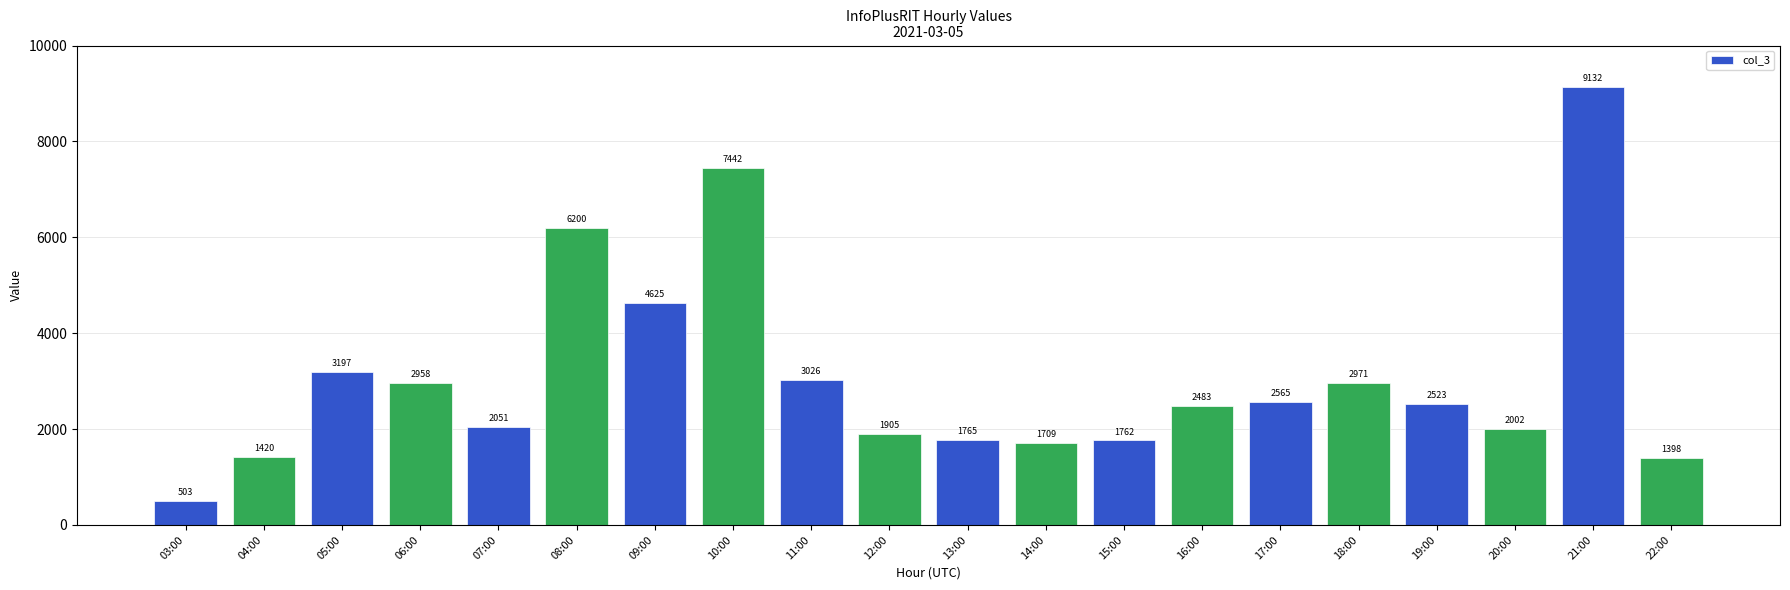

Approximately how many times larger is the value at 06:00 compared to 10:00?

0.4